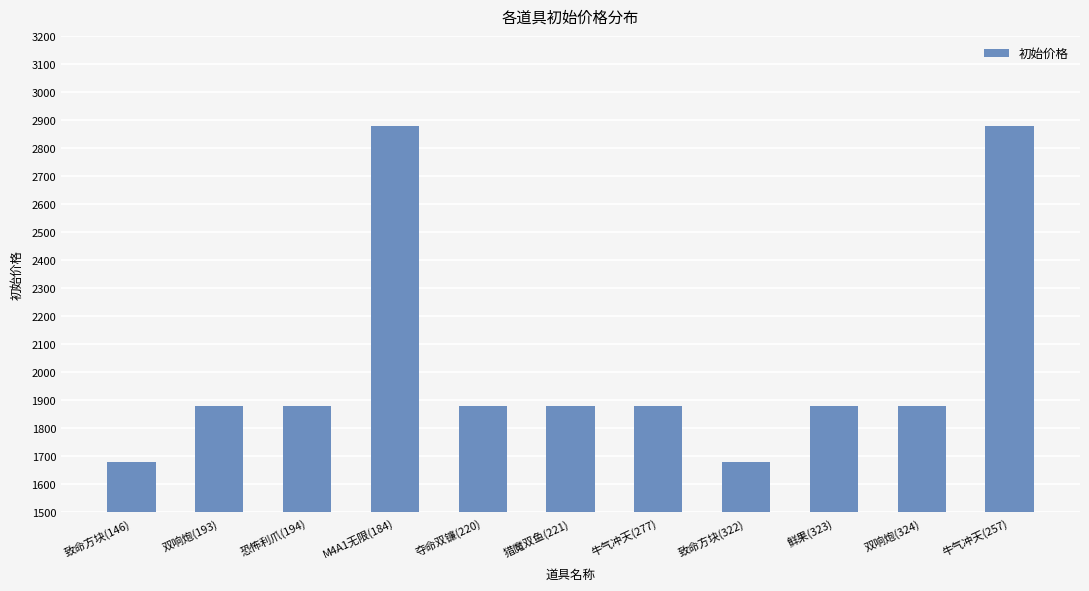

What position from the left is 致命方块(146)?

1